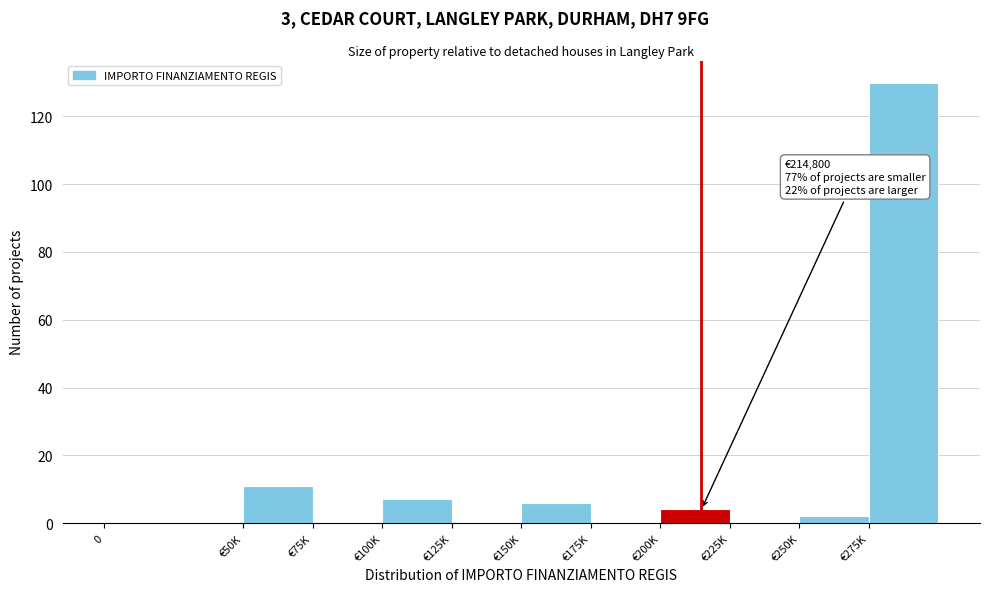

Reading left to right, extract all data points from this chart.

0=0	€50K=11	€75K=0	€100K=7	€125K=0	€150K=6	€175K=0	€200K=4	€225K=0	€250K=2	€275K=130